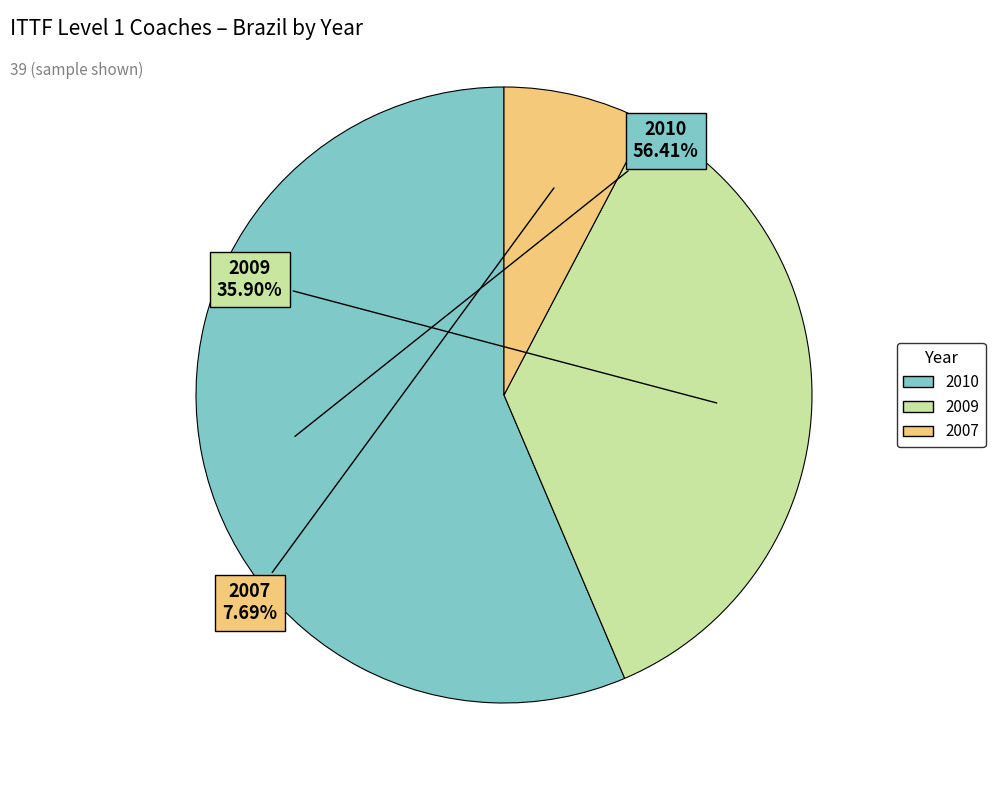

How many slices are in this pie chart?

3